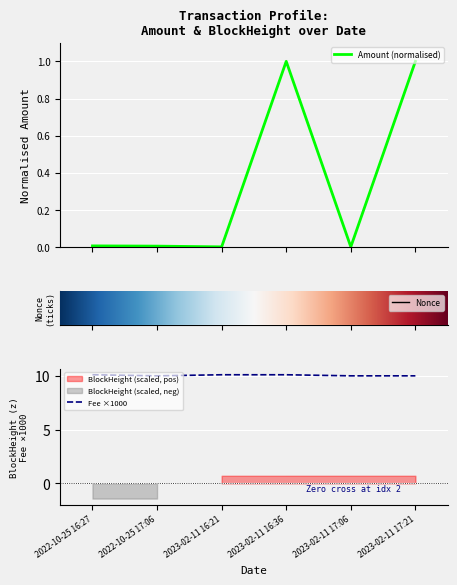

Reading left to right, list all the values displayed in this chart.

Amount: 0.0	0.0	0.0	1.0	0.0	1.0
Fee: 10.1	10.0	10.1	10.1	10.0	10.0